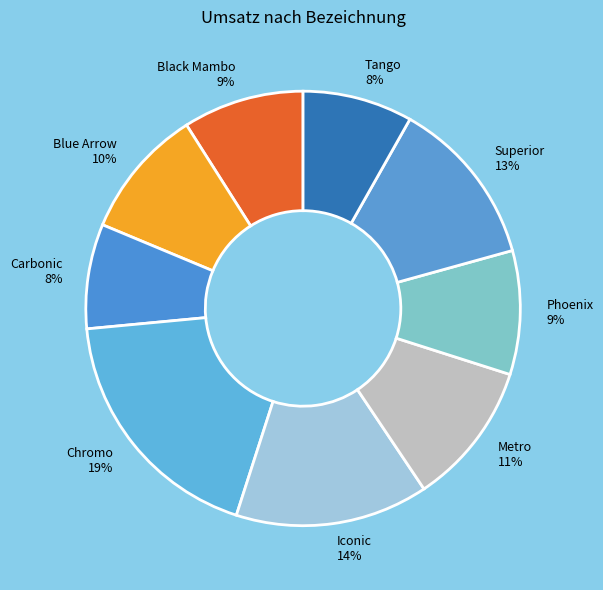

Which has a higher value, Metro or Iconic?

Iconic